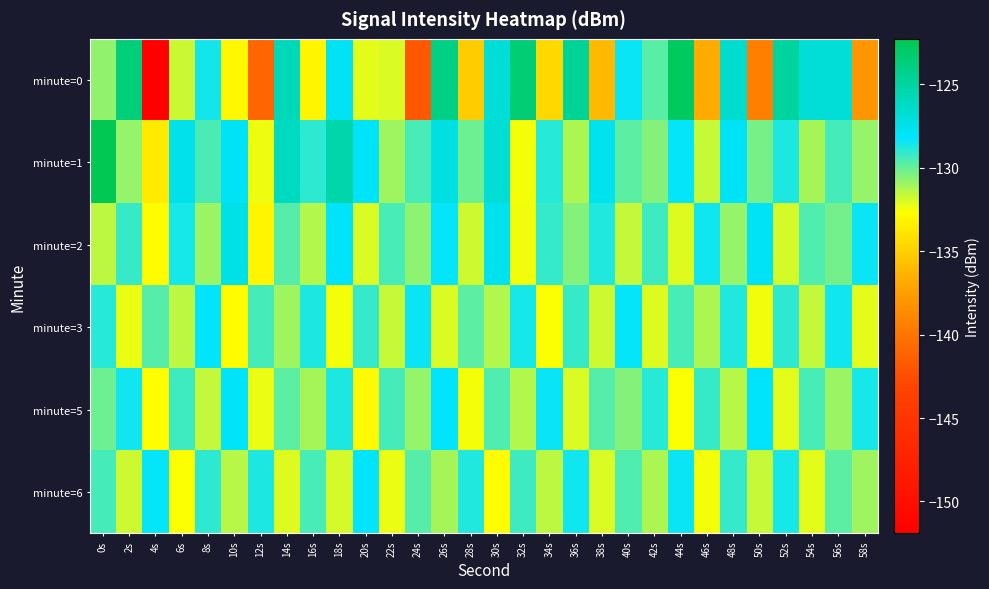

List the series in order of their peak value, lowest first.

minute=3, minute=6, minute=5, minute=2, minute=0, minute=1